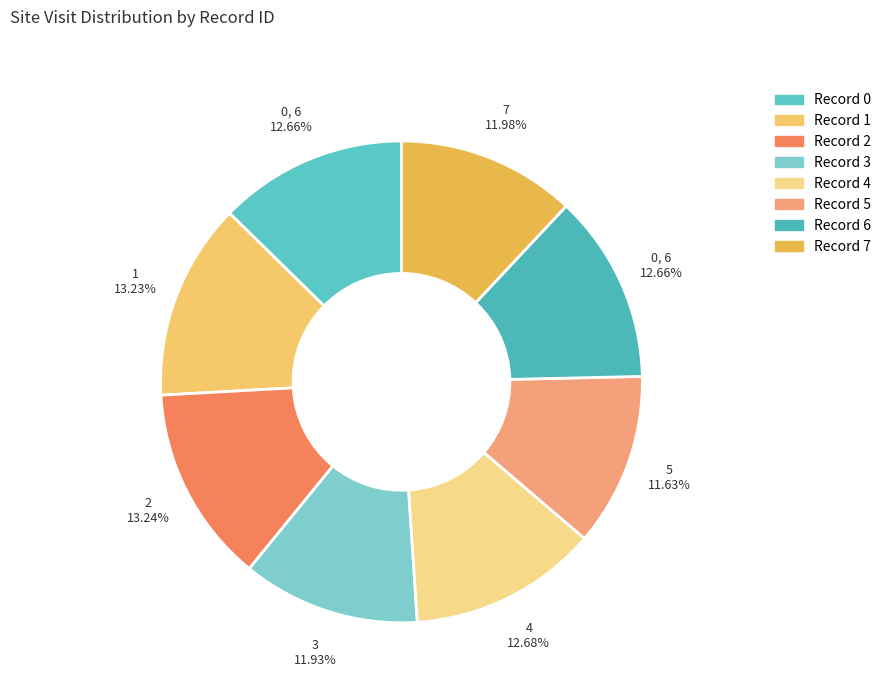

Is there a majority slice in this chart?

No